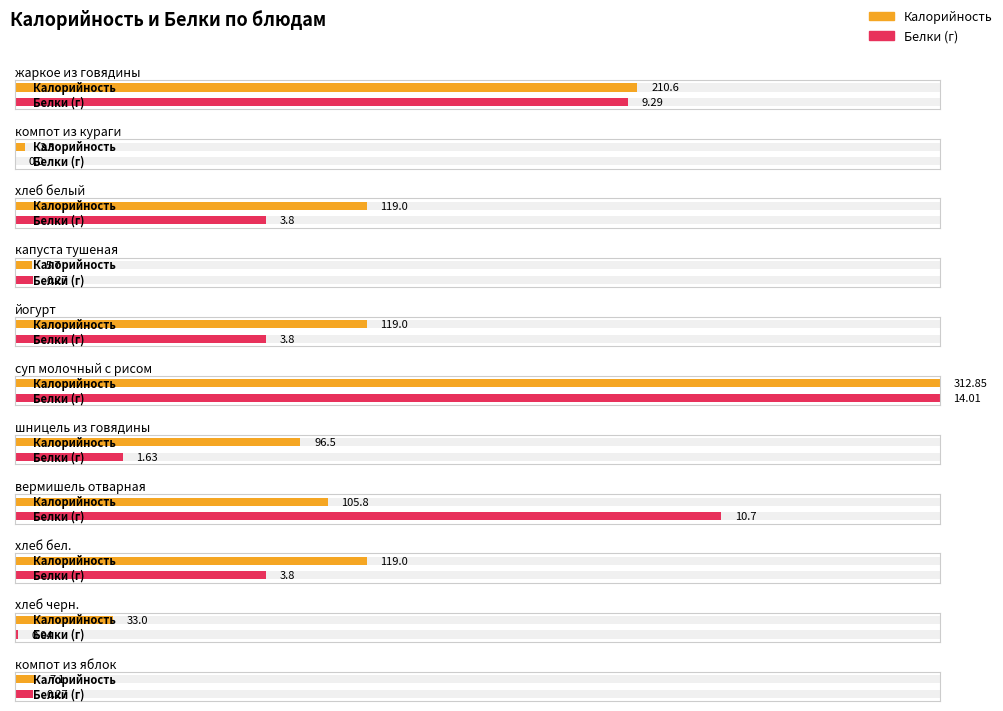

The value of Калорийность at компот из яблок is 4.0. True or false?

False